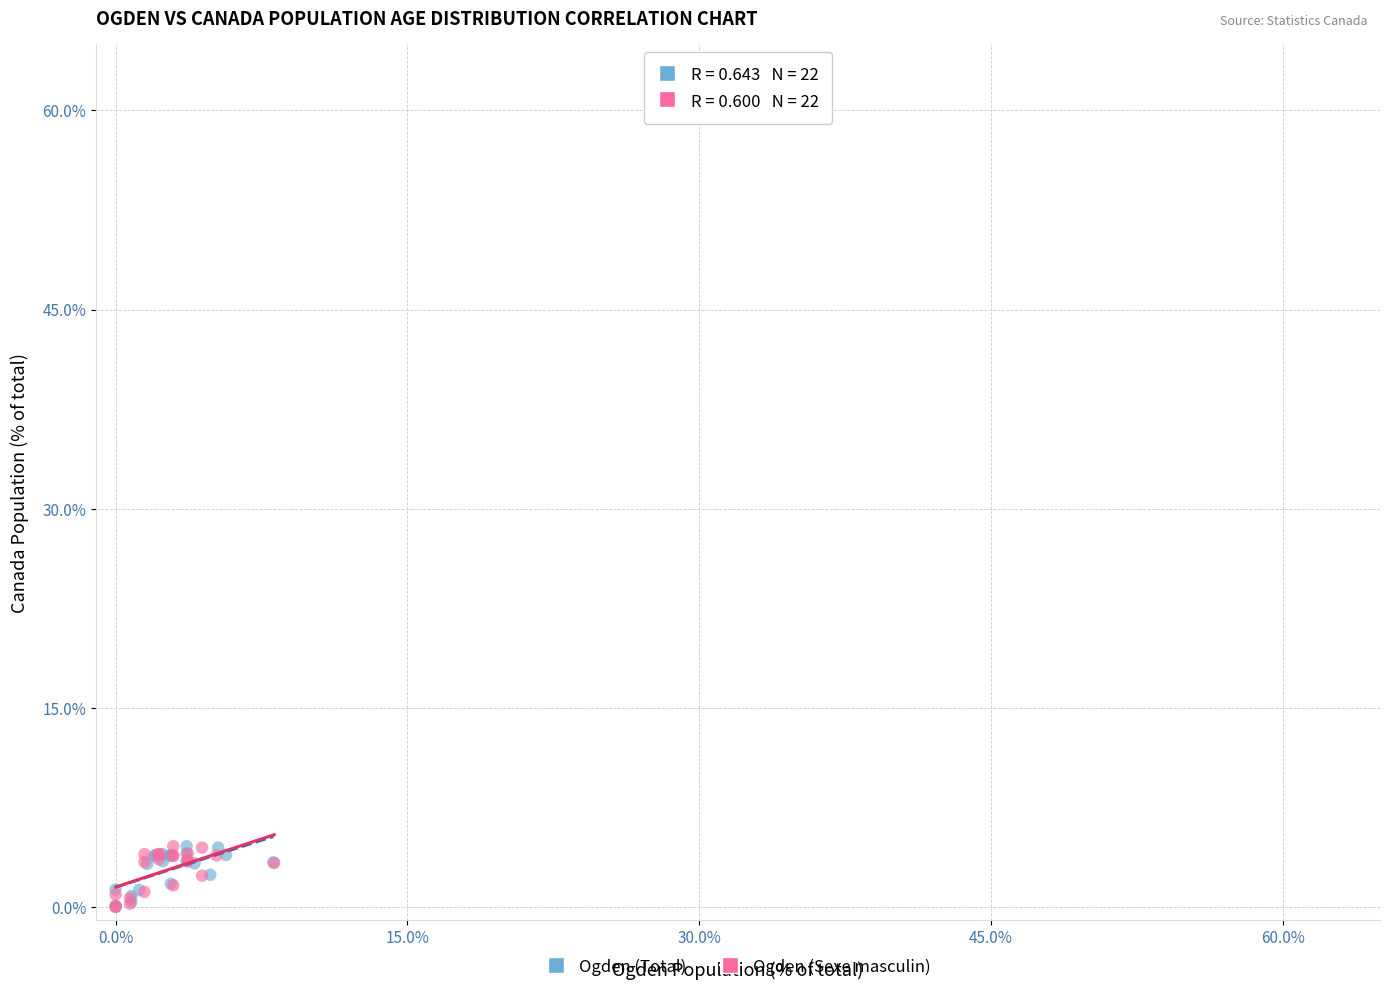

Which series has the widest spread of Y values?

Ogden (Sexe masculin)